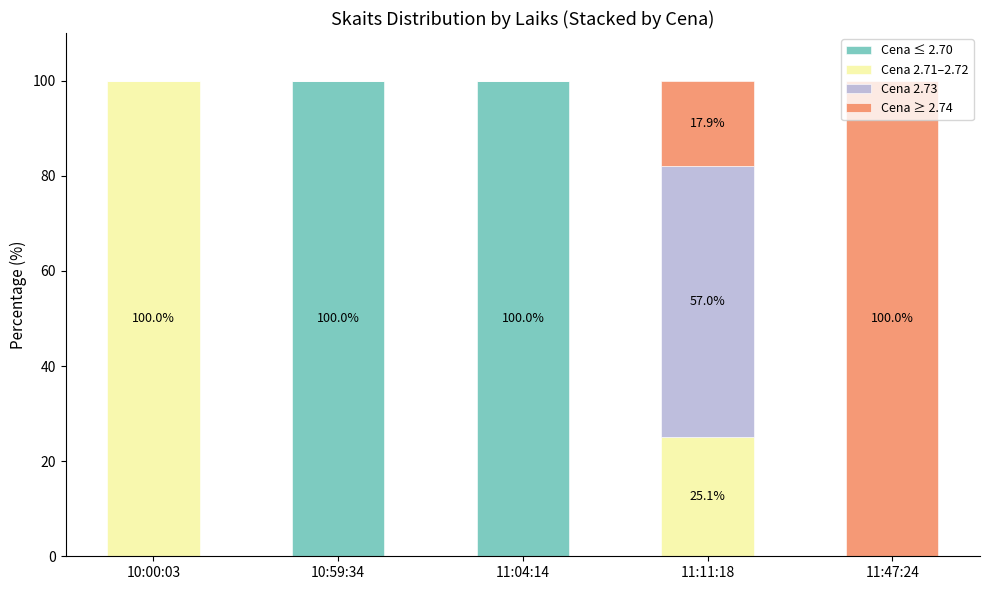

Are the bars grouped side by side (vs. stacked)?

No